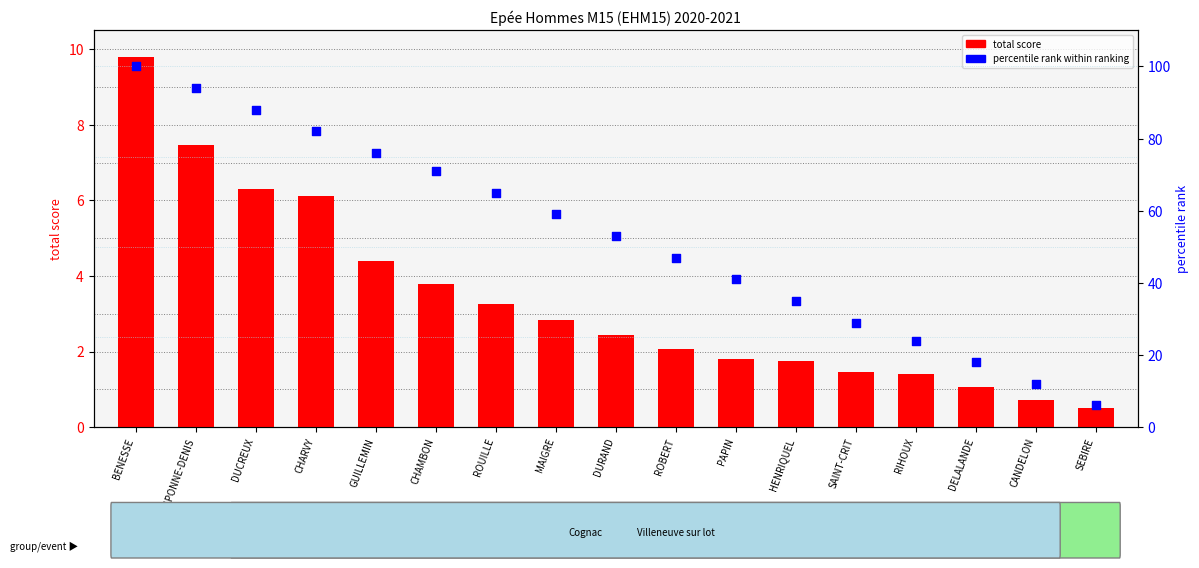

At how many categories does at least one series exceed 17?

15